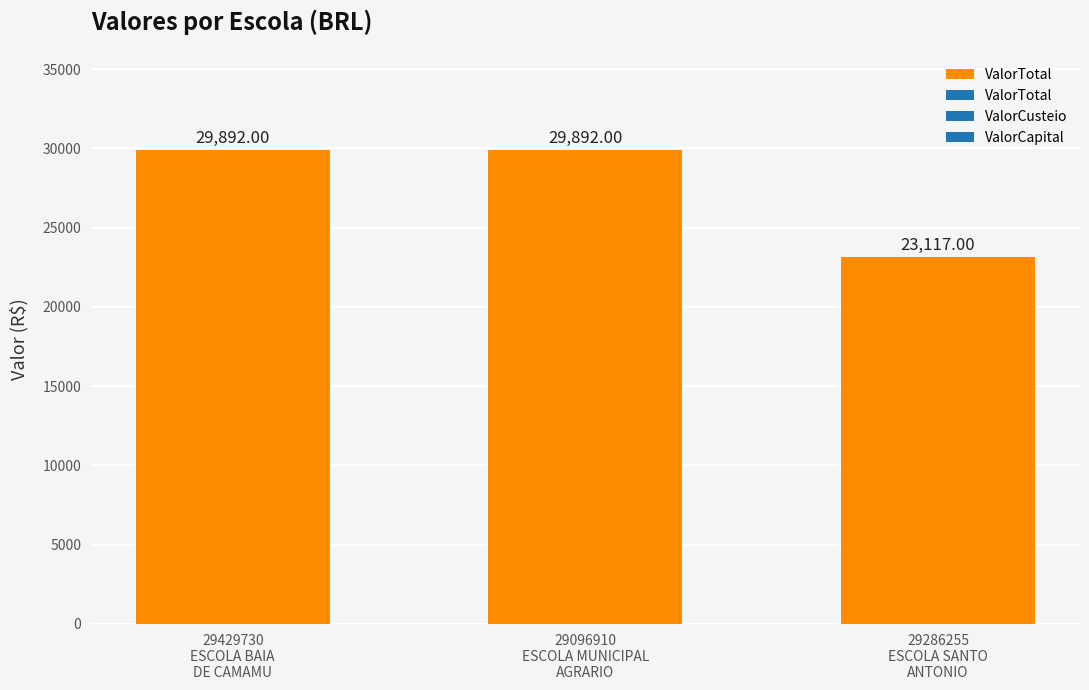

How many bars are there in total?

3